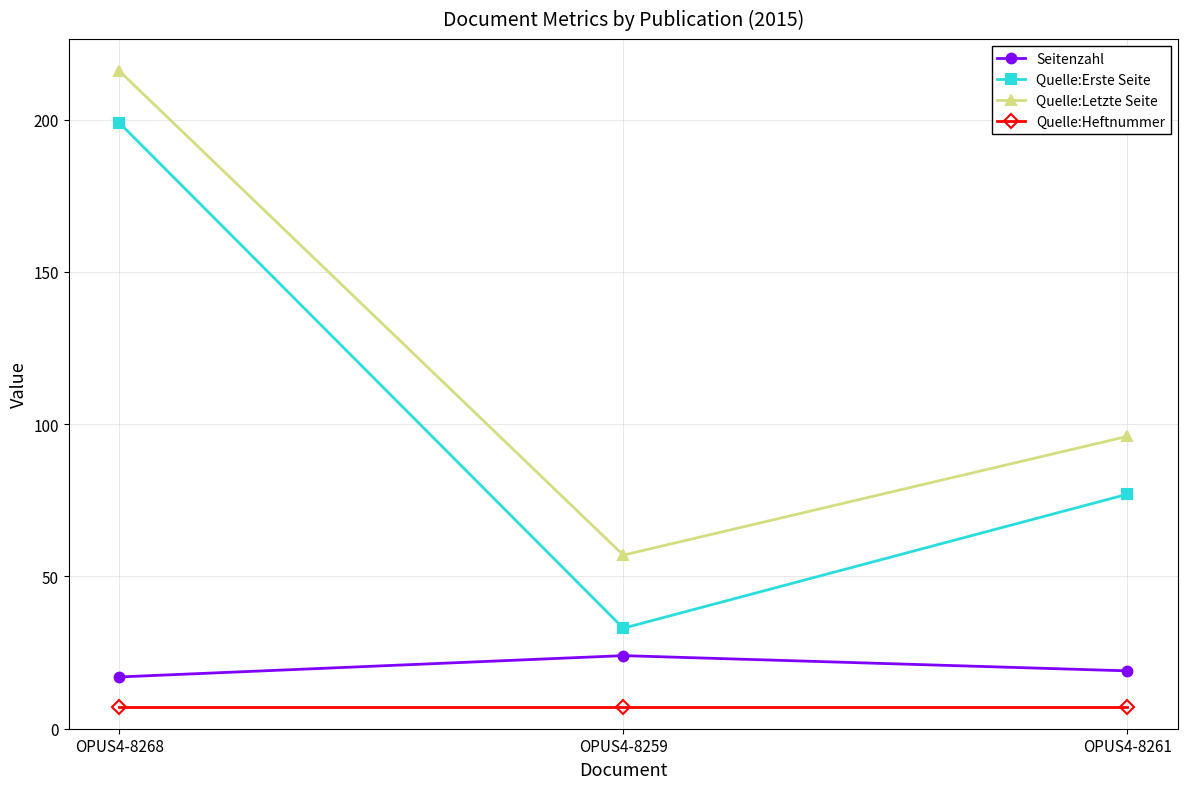

What is the total value across all series at OPUS4-8261?

199